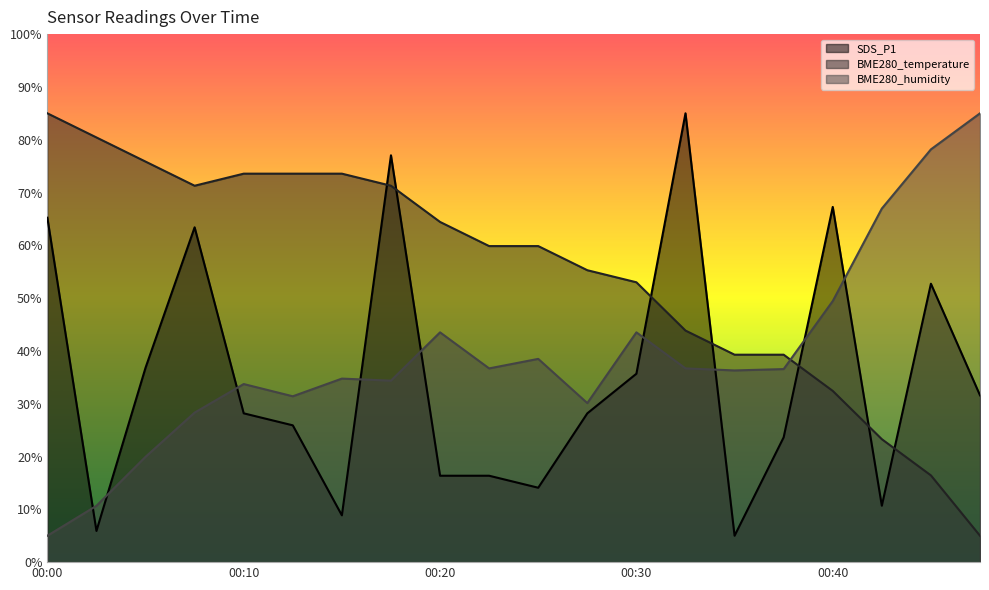

True or false: SDS_P1 and BME280_temperature cross at least once.

True